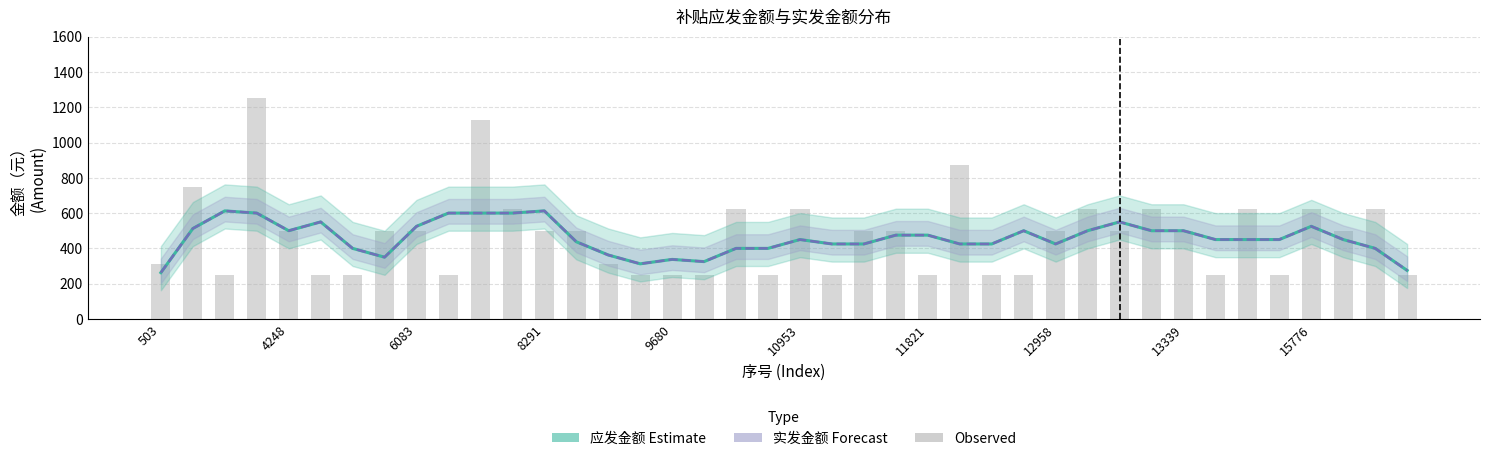

How many values in the 实发金额 (Forecast) series exceed 450?

18